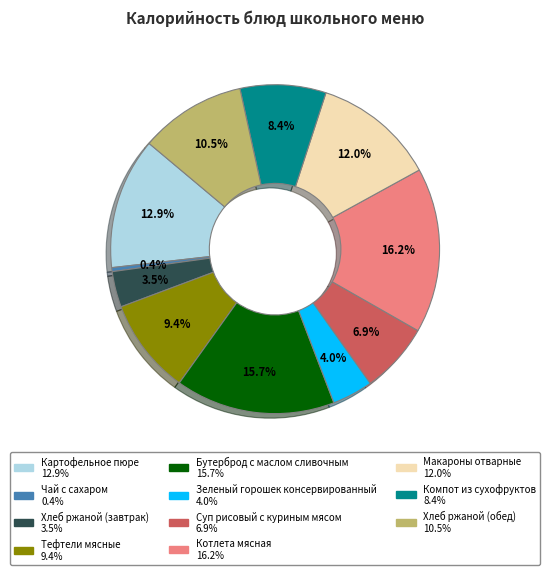

What percentage is the Тефтели мясные slice, to the nearest percent?

9%